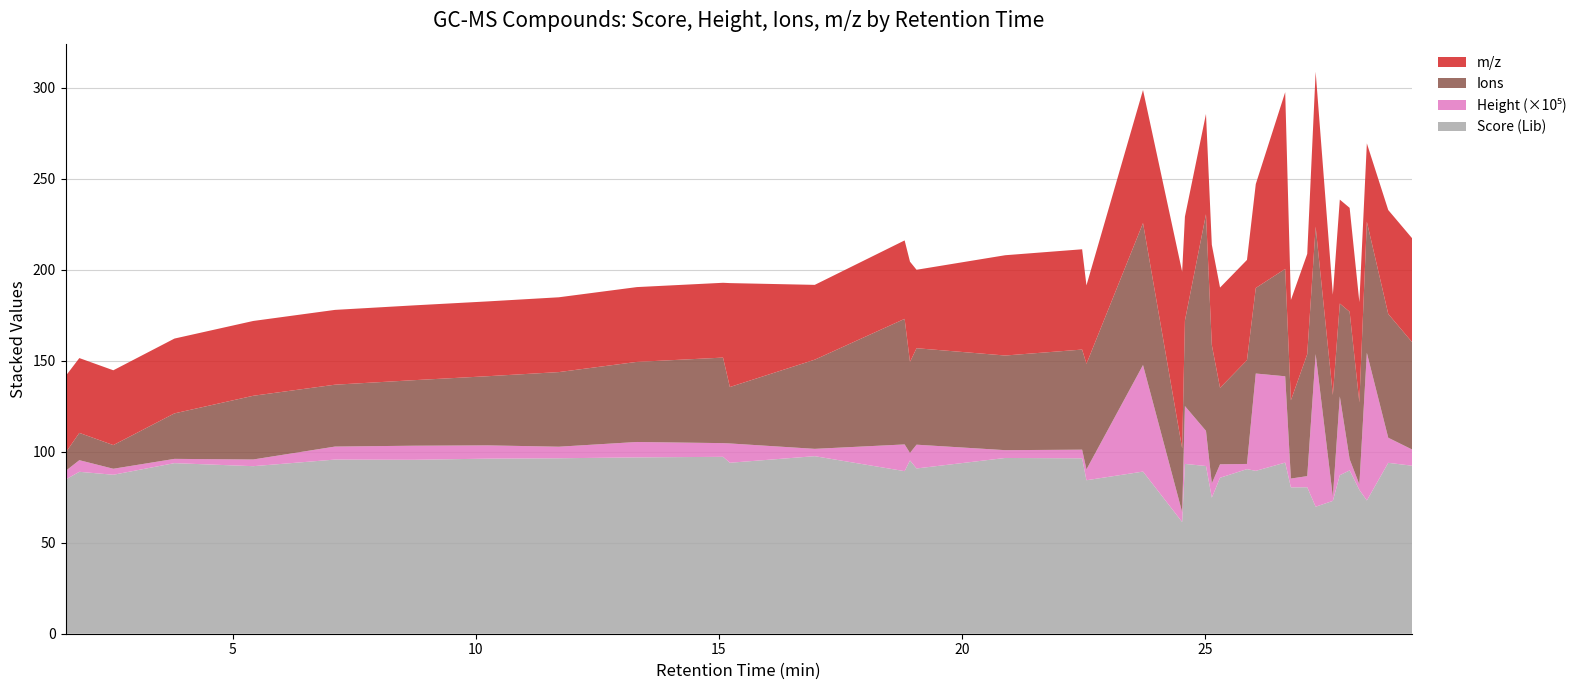

Reading right to left, transcribe all the data shown in this chart.

Score (Lib): 92.3	93.9	73.2	79.0	89.7	87.1	73.0	69.8	80.5	80.4	94.0	89.5	90.4	85.7	74.8	92.1	93.3	61.4	89.1	84.3	96.4	96.6	90.8	95.2	89.3	97.5	93.9	97.2	96.9	96.4	96.2	95.6	95.7	92.0	93.7	87.3	89.0	84.7
Ions: 59.0	68.0	72.0	45.0	81.0	51.0	56.0	70.0	67.0	43.0	59.0	47.0	57.0	42.0	76.0	119.0	47.0	35.0	78.0	58.0	55.0	52.0	53.0	50.0	69.0	49.0	31.0	47.0	44.0	41.0	38.0	36.0	34.0	35.0	25.0	13.0	15.0	10.0
m/z: 57.1	57.1	43.1	55.1	57.1	57.1	55.1	85.1	55.1	55.1	97.1	57.1	55.1	55.1	55.1	55.1	57.1	97.1	73.1	43.1	55.1	55.1	43.1	55.1	43.1	41.1	57.1	41.1	41.1	41.1	41.1	41.1	41.1	41.1	41.1	41.1	41.1	42.1
Height_scaled: 892542.0	1380053.0	8111488.0	303160.0	615610.0	4330755.0	220081.0	8387645.0	612008.0	483595.0	4742221.0	5348693.0	285352.0	740898.0	784051.0	1932800.0	3177369.0	545256.0	5854925.0	595903.0	474247.0	429547.0	1307725.0	412854.0	1468001.0	402386.0	1061201.0	752565.0	846990.0	635034.0	729944.0	773916.0	714472.0	368634.0	234758.0	329907.0	639152.0	473690.0